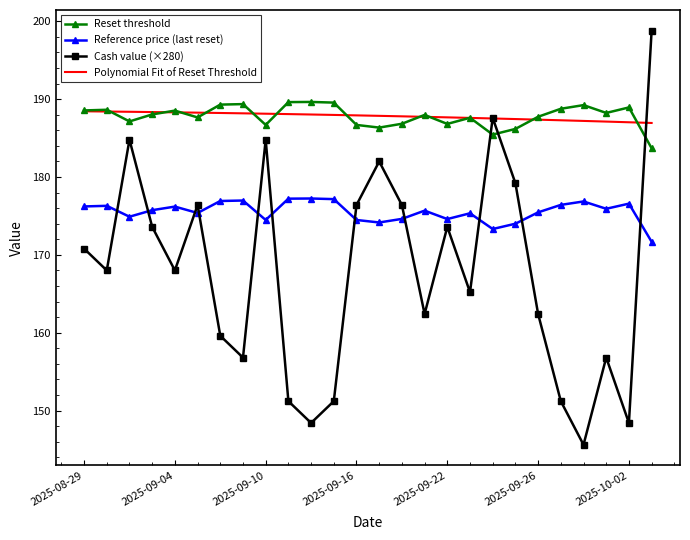

How many distinct data groups are displayed?

4